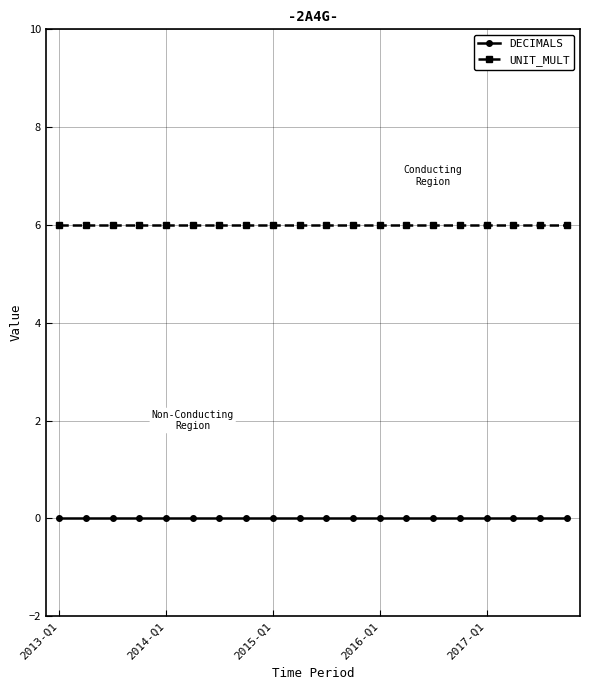

What are all the series names shown in the legend?

DECIMALS, UNIT_MULT